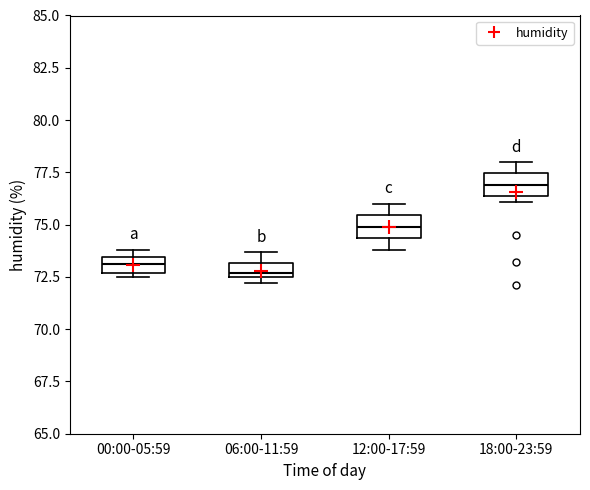

Where does the median line of the box for 00:00-05:59 sit on the y-axis? The values are not printed on the chart, so give them approximately, as read against the axis.

73.0